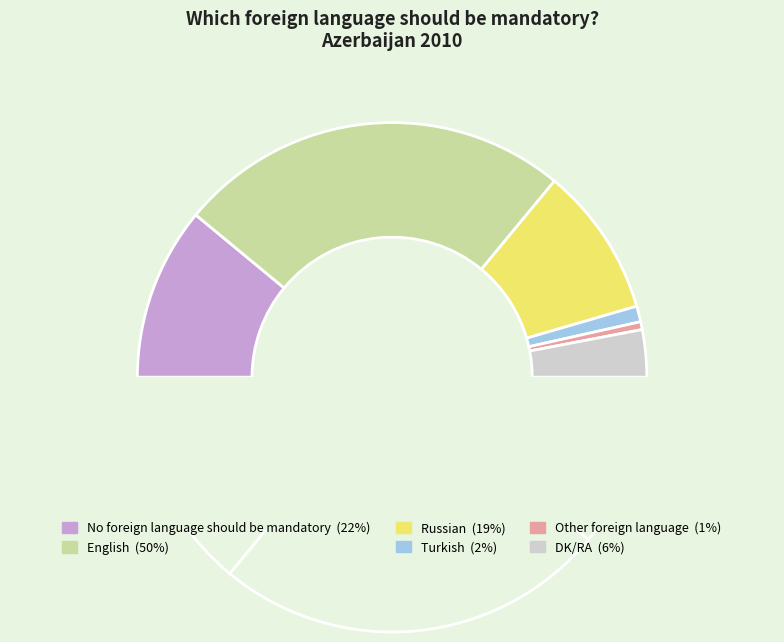

Is there a majority slice in this chart?

No